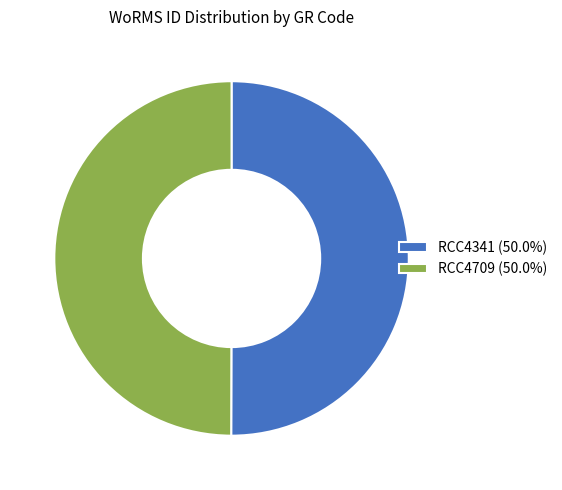

Combined, do RCC4341 (50.0%) and RCC4709 (50.0%) account for over 50%?

Yes